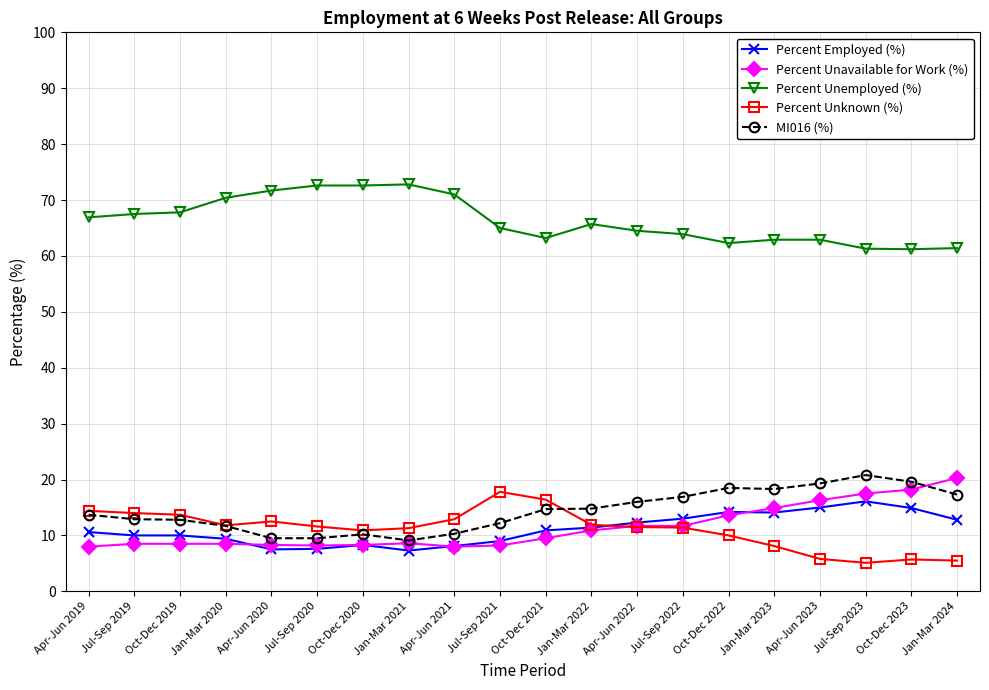

What is the minimum value shown in the chart?

5.1